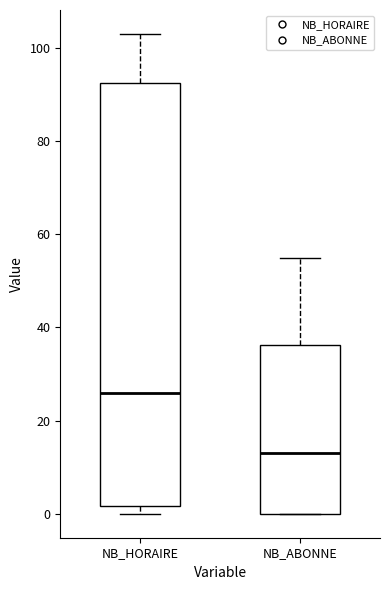

Which box has the lowest median line?

NB_ABONNE